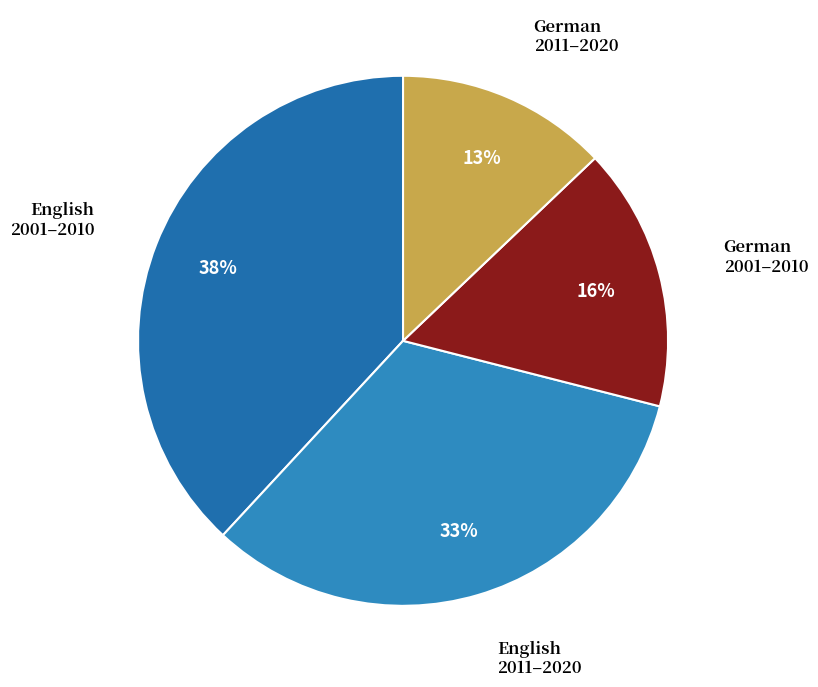

Count the number of slices in the pie.

4